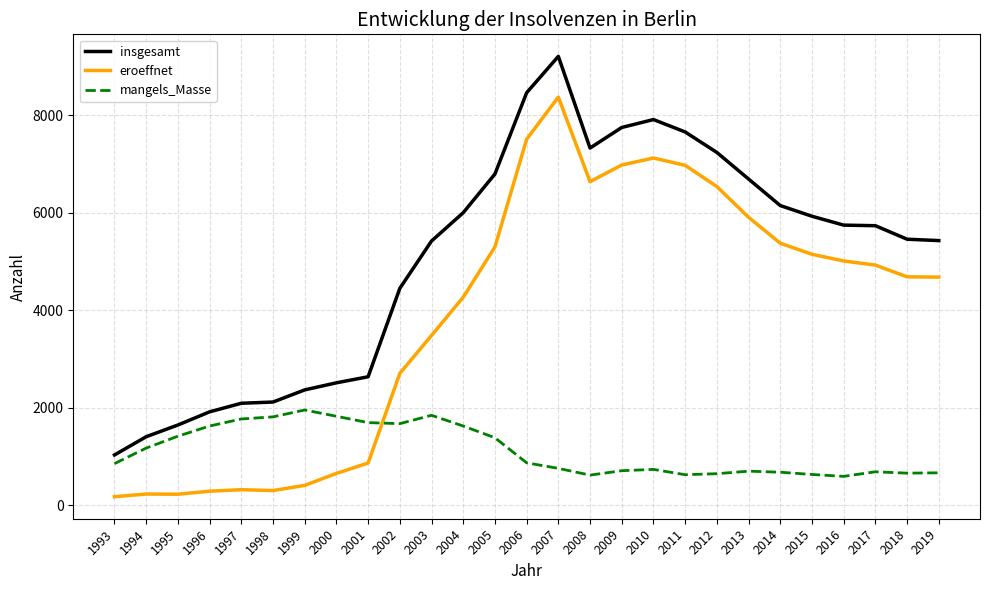

True or false: eroeffnet has a value of 233 at 1994.

True